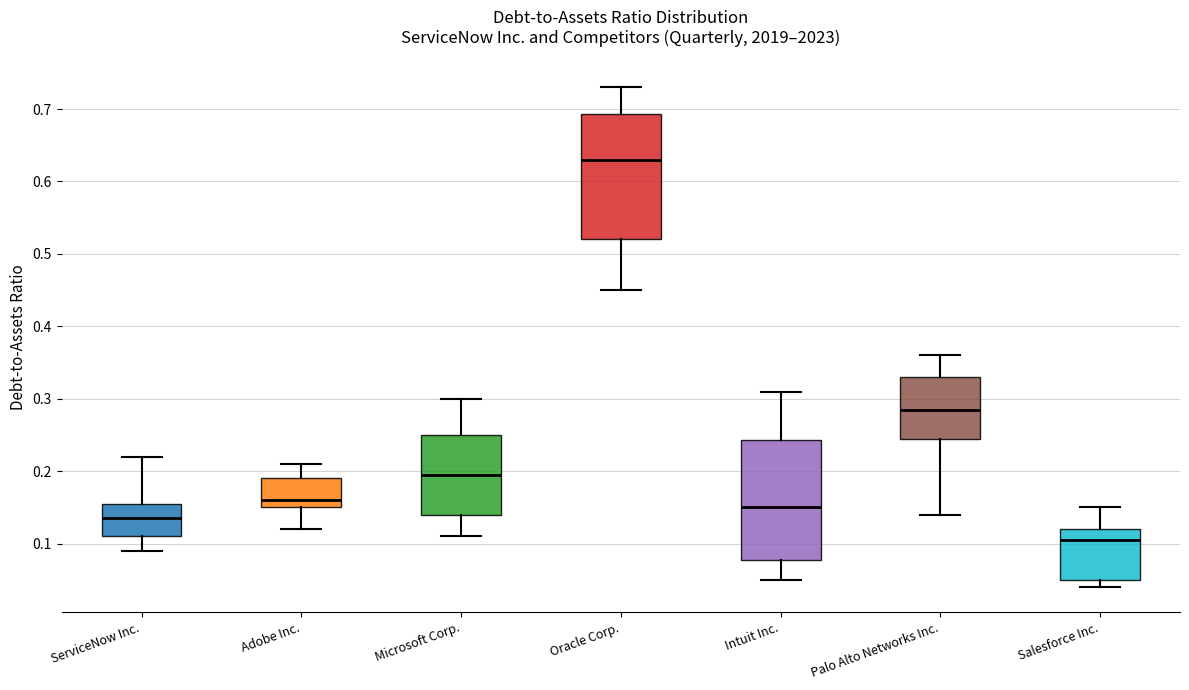

Where does the median line of the box for Salesforce Inc. sit on the y-axis? The values are not printed on the chart, so give them approximately, as read against the axis.

0.11